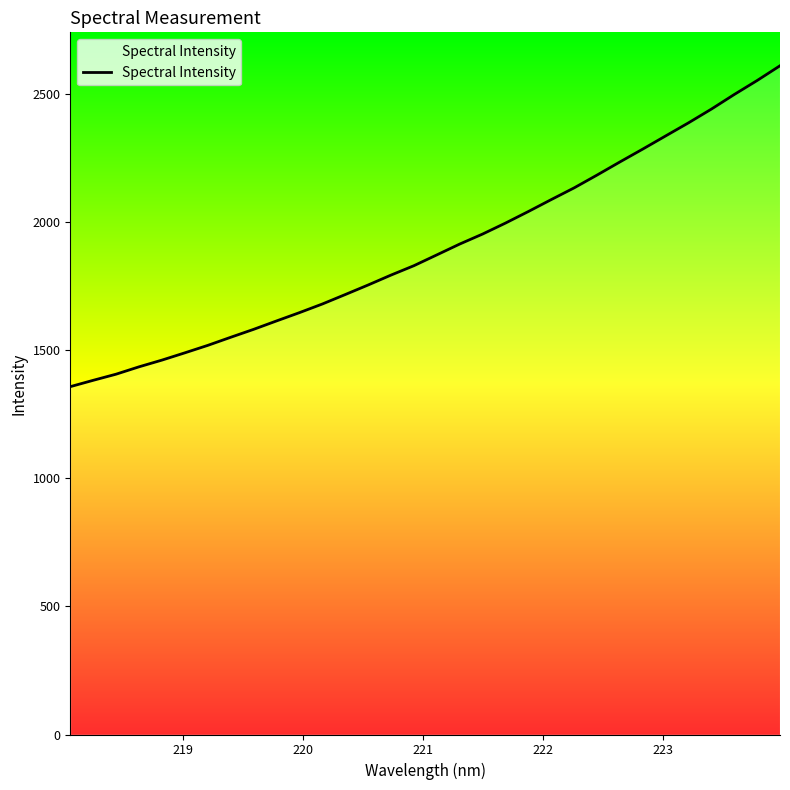

What is the smallest value displayed?

1358.3